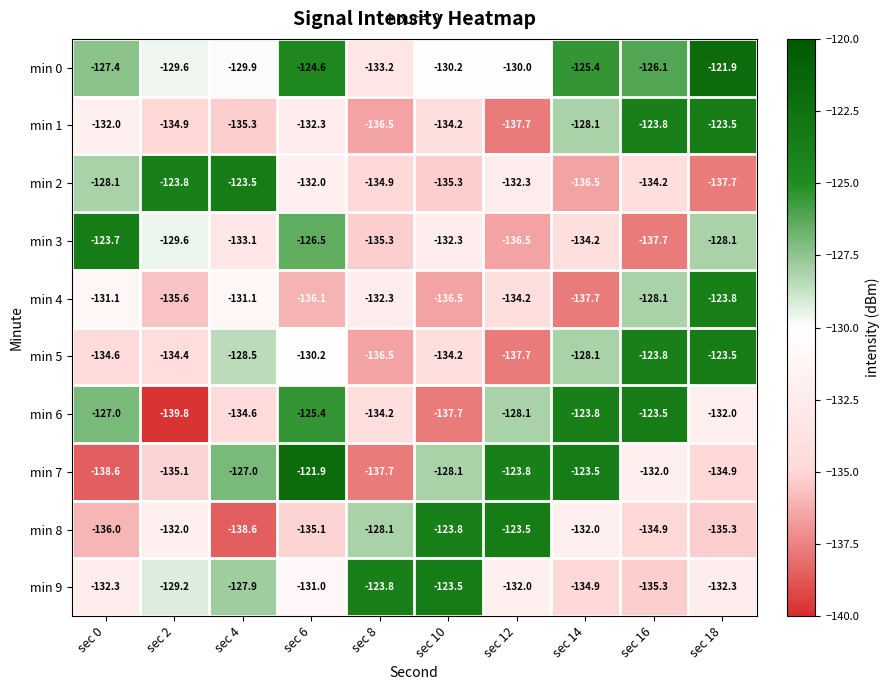

What is the maximum value shown in the chart?

-121.9